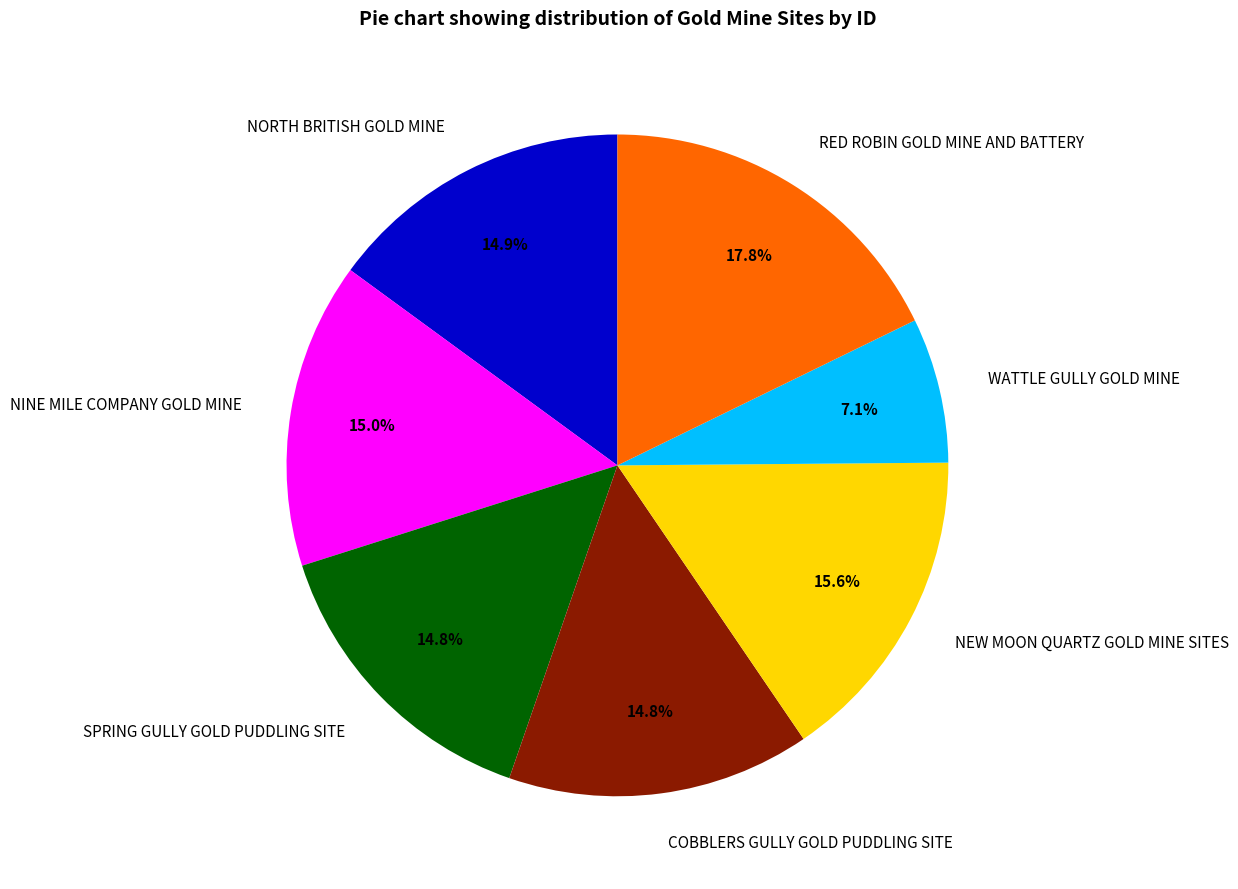

How many slices are in this pie chart?

7